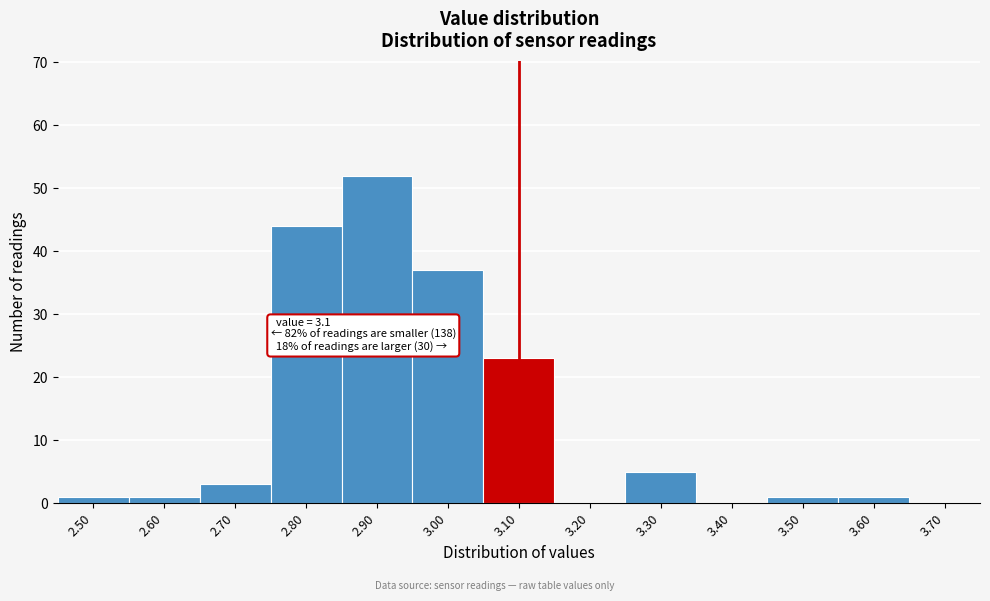

Reading left to right, extract all data points from this chart.

2.50=1	2.60=1	2.70=3	2.80=44	2.90=52	3.00=37	3.10=23	3.20=0	3.30=5	3.40=0	3.50=1	3.60=1	3.70=0